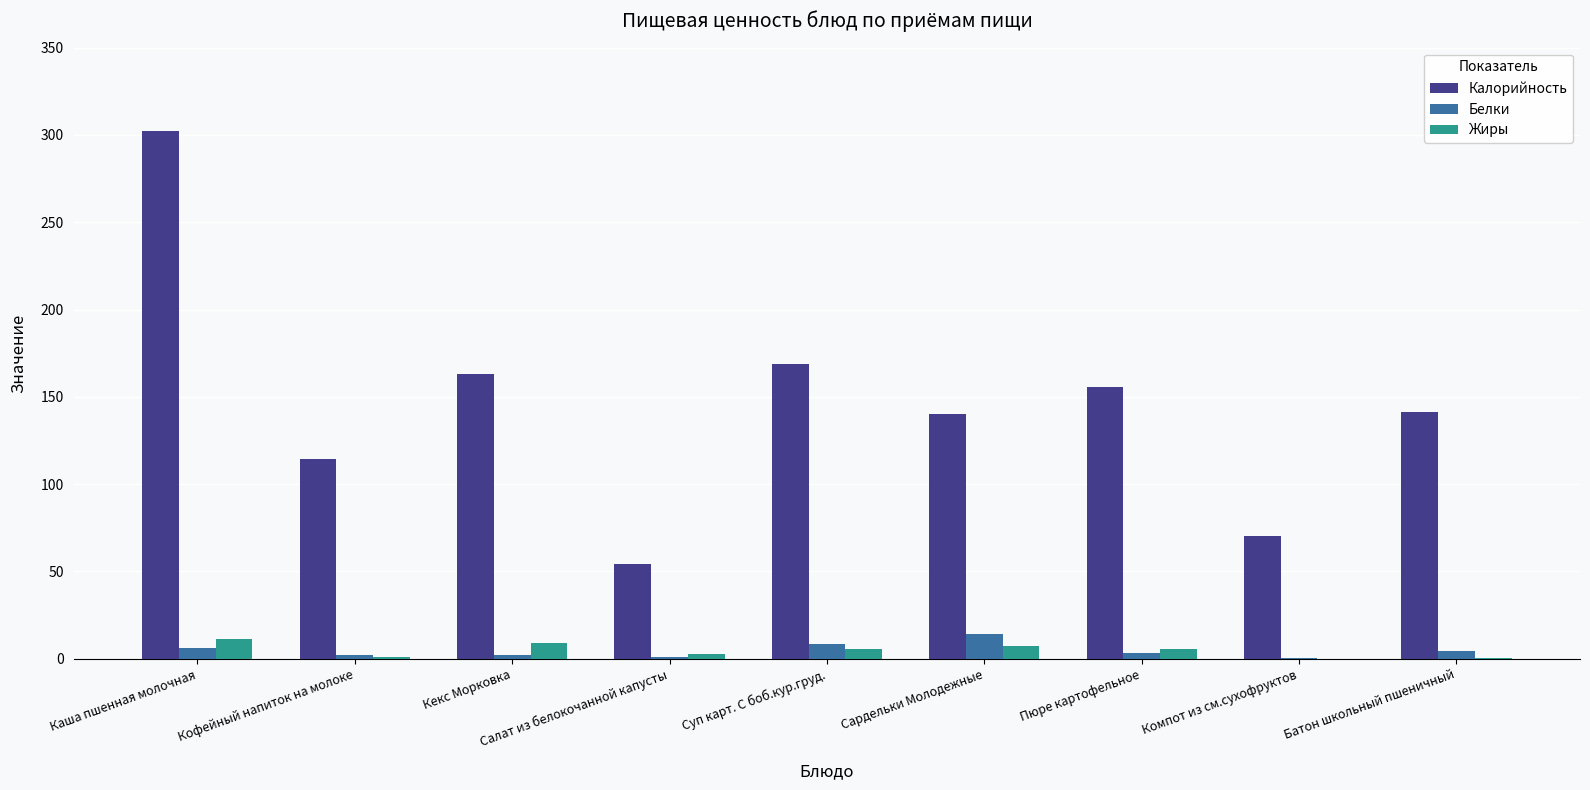

What is the difference between the Калорийность values at Салат из белокочанной капусты and Кекс Морковка?

109.2